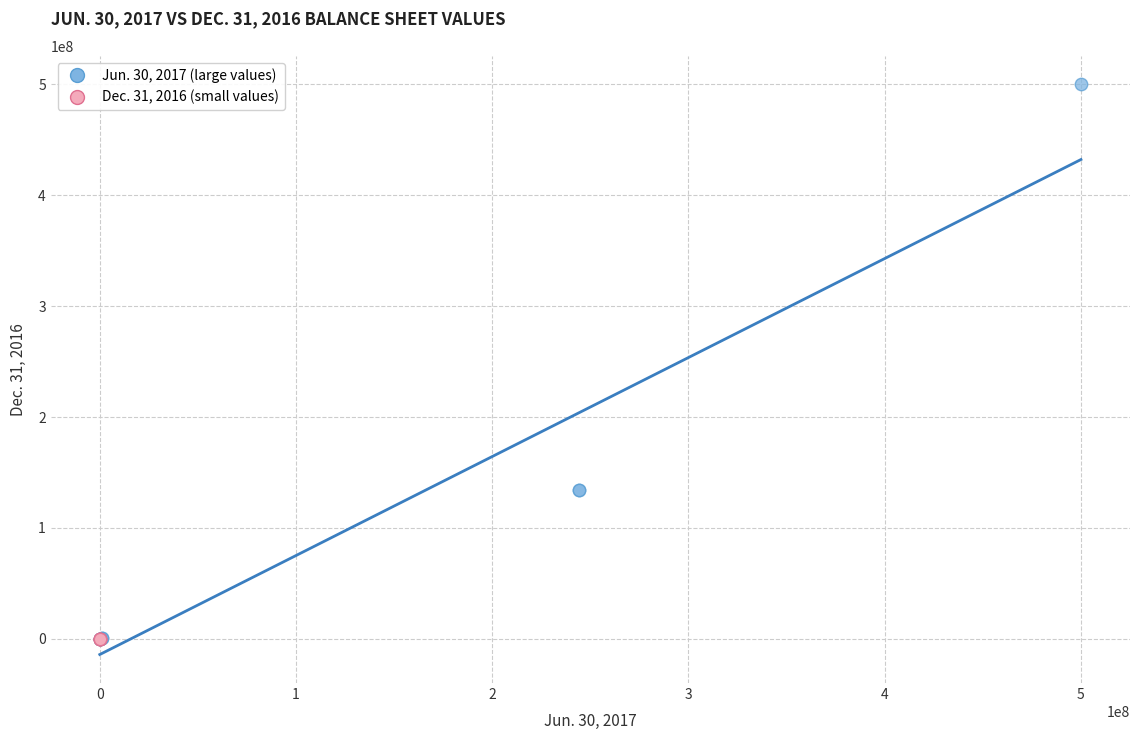

What are all the series names shown in the legend?

Jun. 30, 2017 (large values), Dec. 31, 2016 (small values)